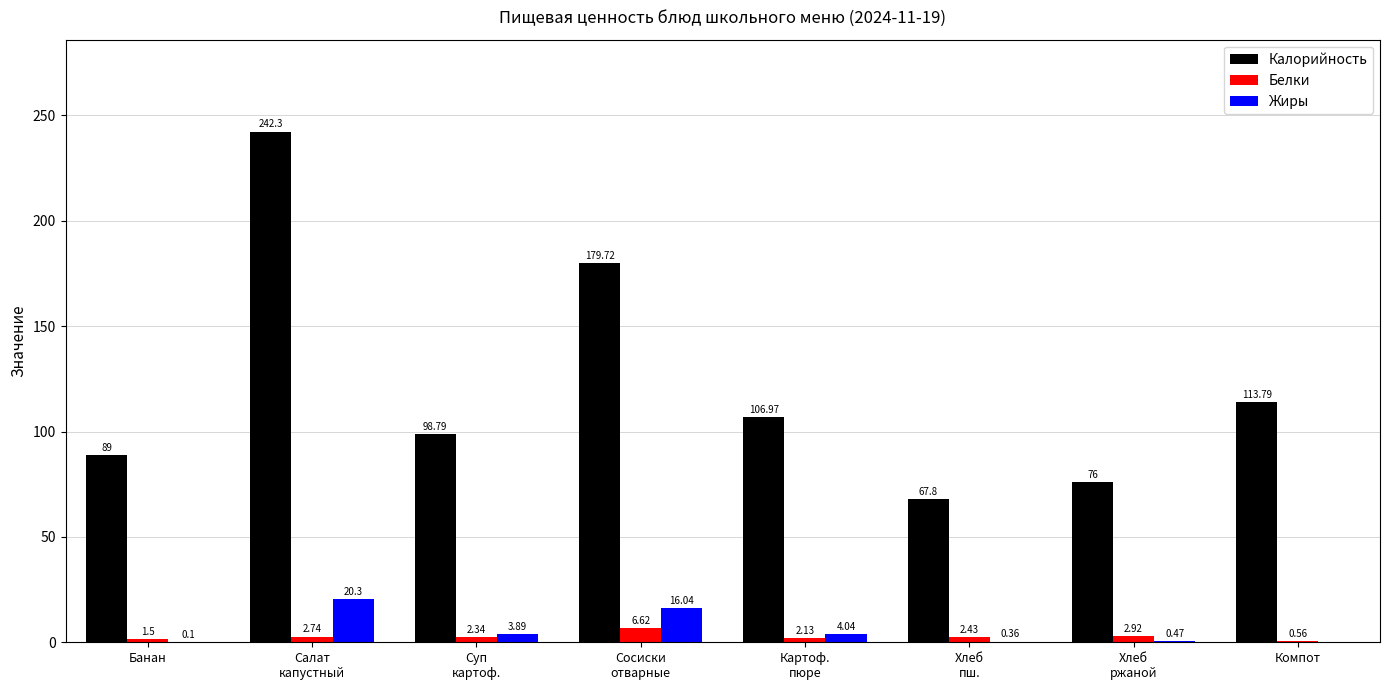

What is the sum of all Белки values?

21.2